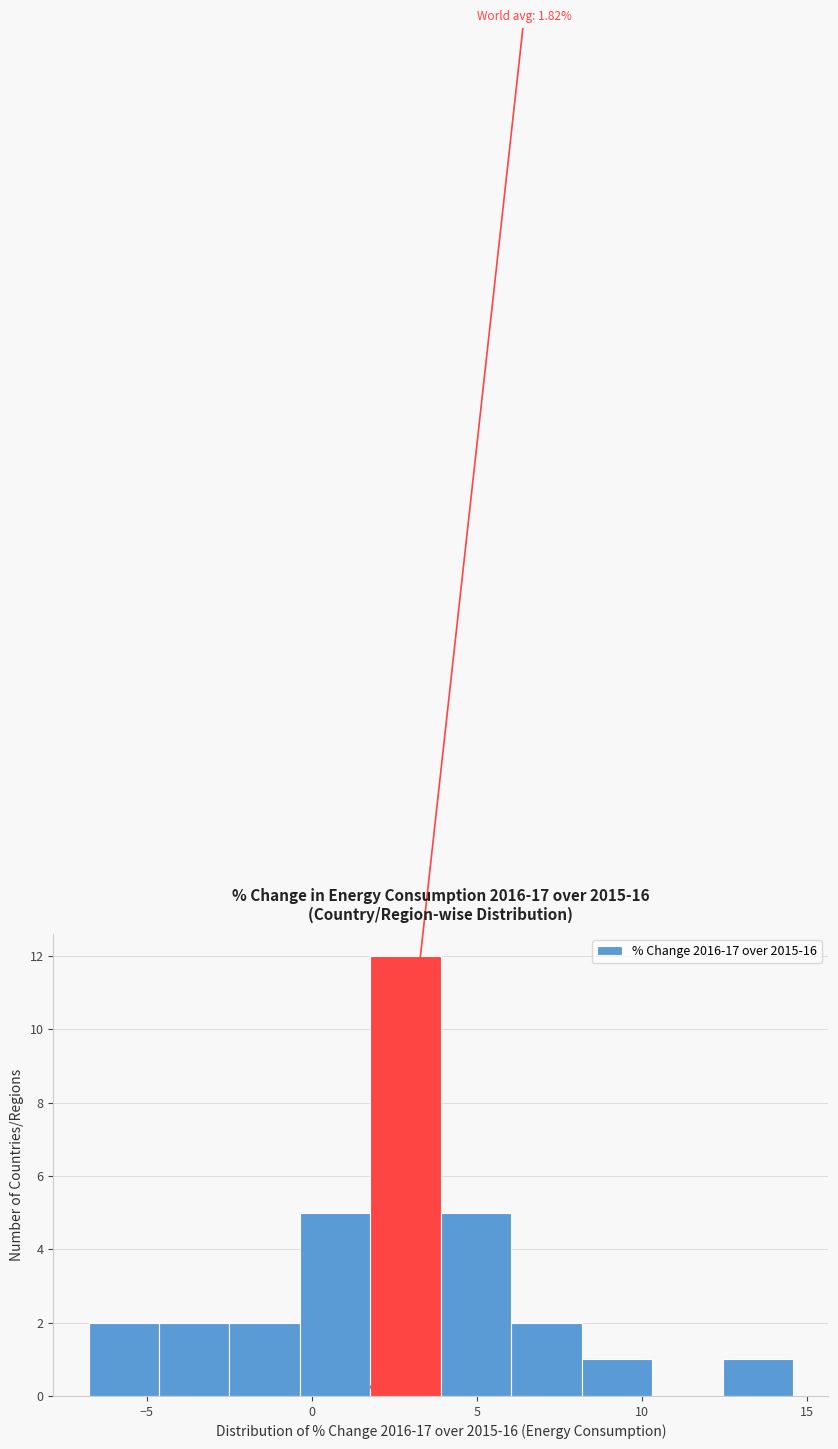

Over which range of the x-axis is the bar tallest?

2.0 to 4.0